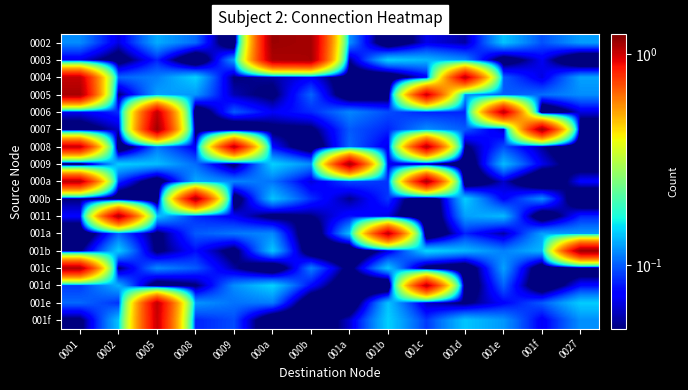

Which has a higher value, 0001 or 000b?

000b